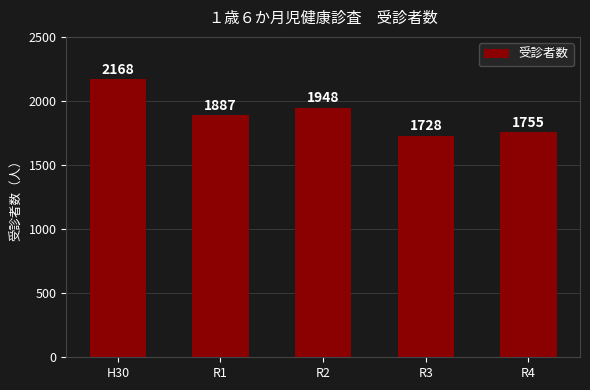

Which has a higher value, R2 or H30?

H30